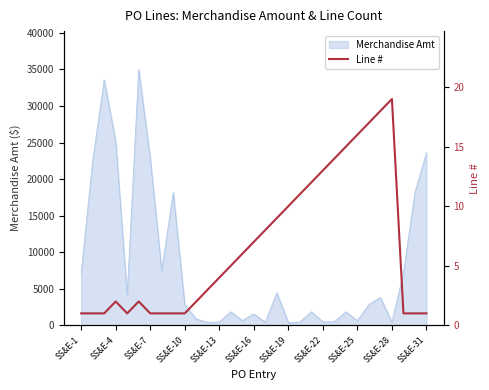

What is the maximum value for Merchandise Amt?

35000.0